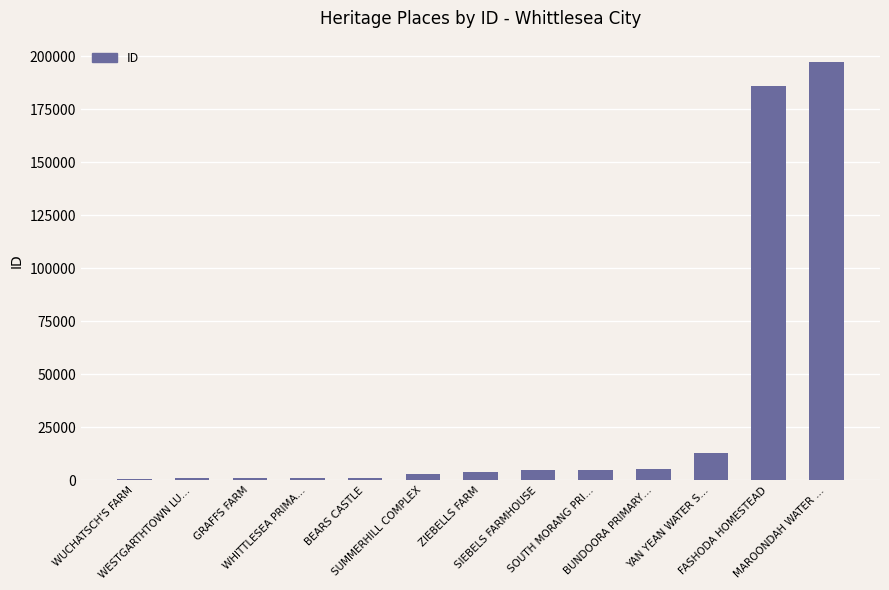

What is the greatest value displayed?

197552